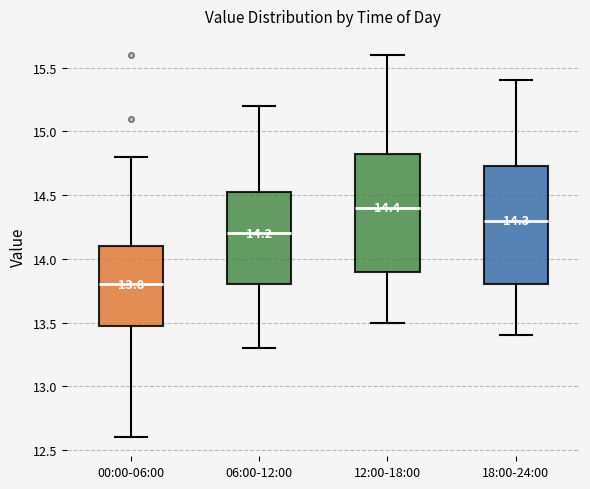

Which box has the lowest median line?

00:00-06:00